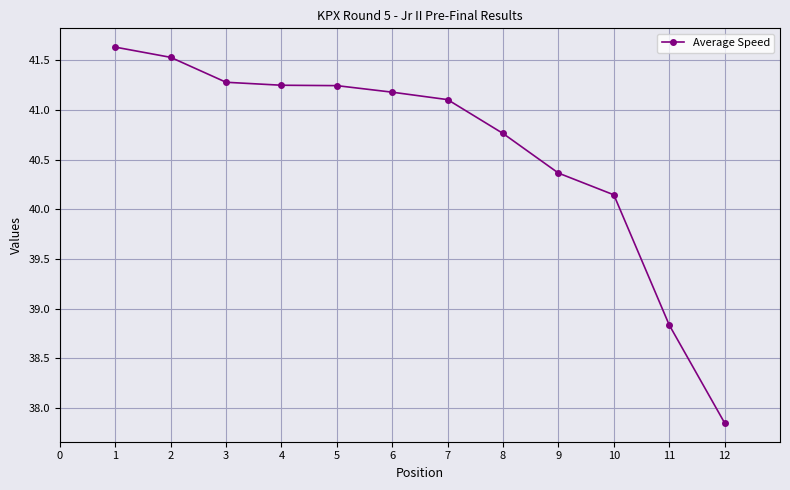

How many series are shown in this chart?

1